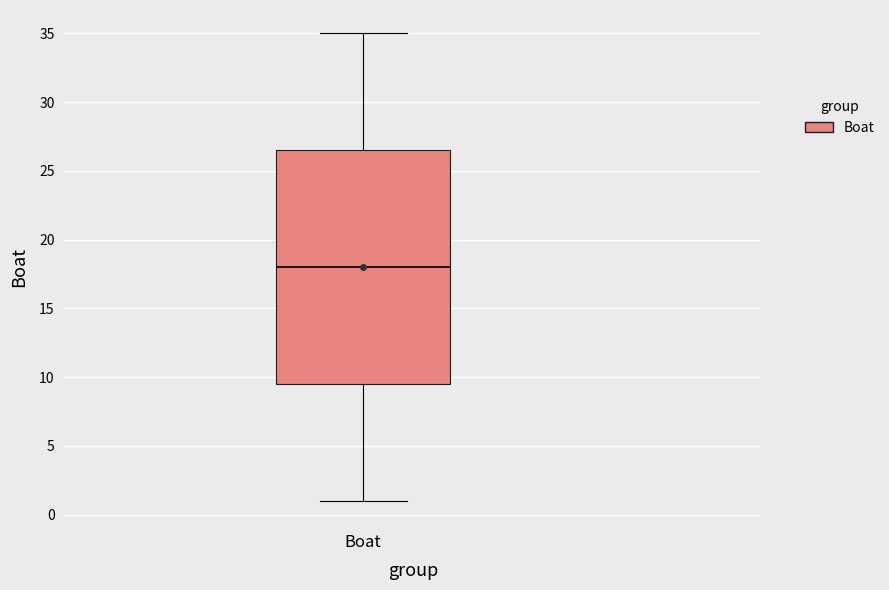

Transcribe this box plot: give where the median line is, the range the box spans, and where the two whiskers end, as read against the y-axis. The values are not printed on the chart, so give them approximately, as read against the axis.

median 18.0, box 9.5 to 26.5, whiskers 1.0 to 35.0